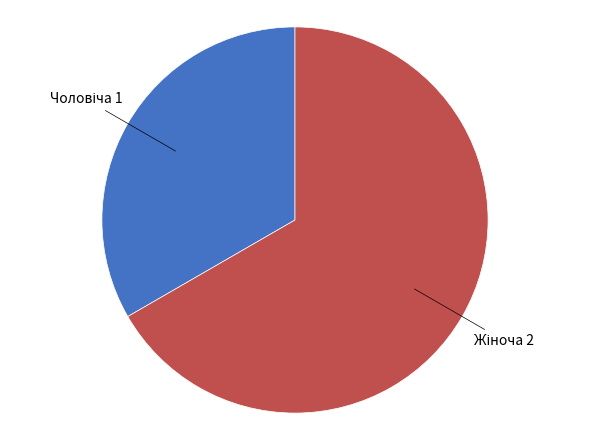

Does any single category account for the majority?

Yes